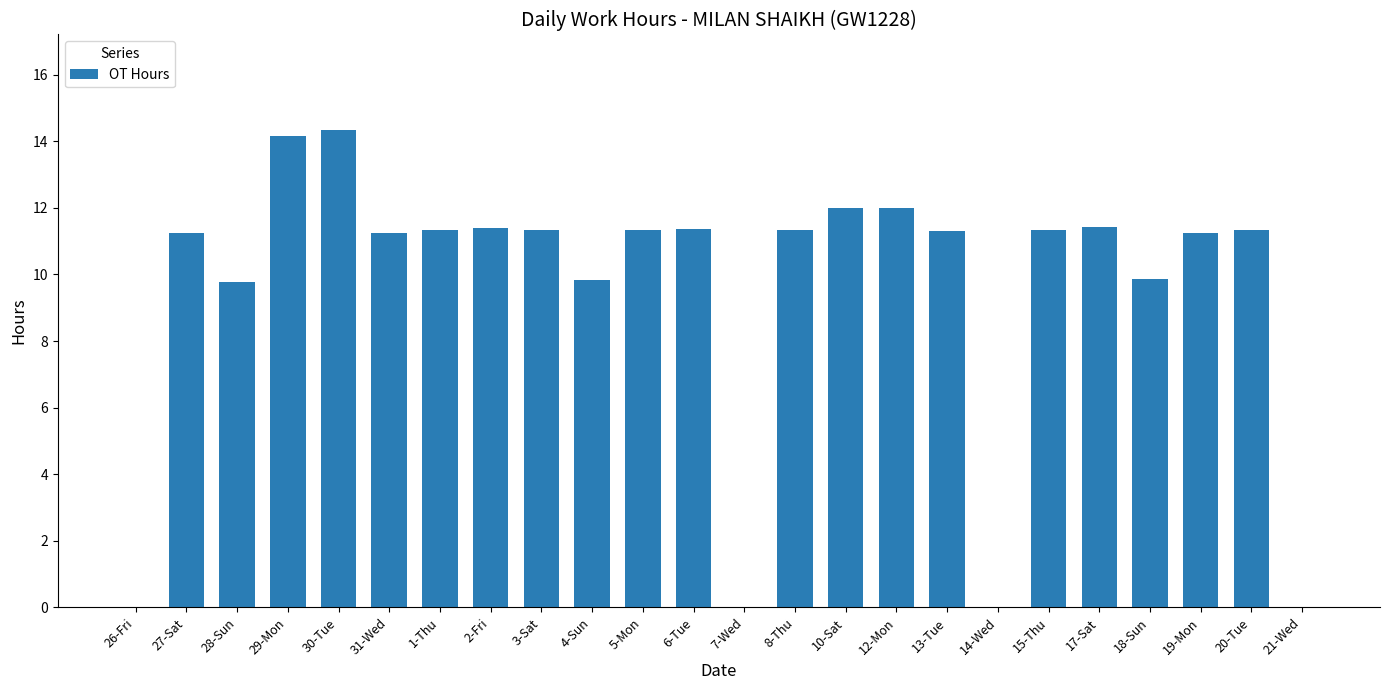

What is the change in value from 14-Wed to 15-Thu?

+11.3